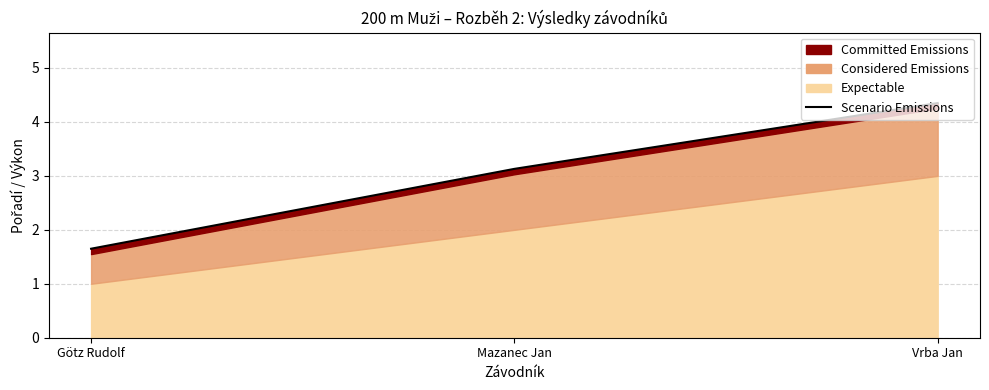

What value does the data have at Götz Rudolf?

1.7